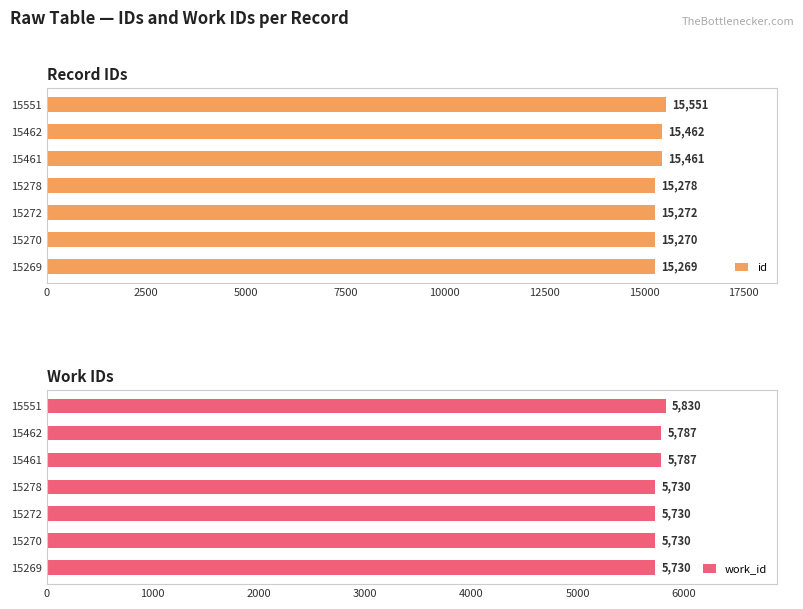

What is the sum of the id values at 15272 and 15461?

30733